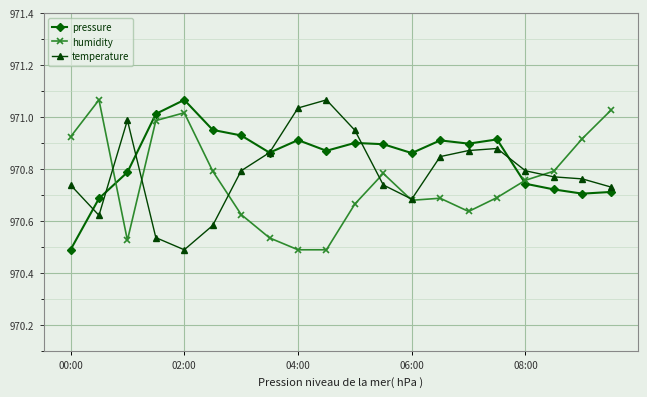

What are all the series names shown in the legend?

pressure, humidity, temperature